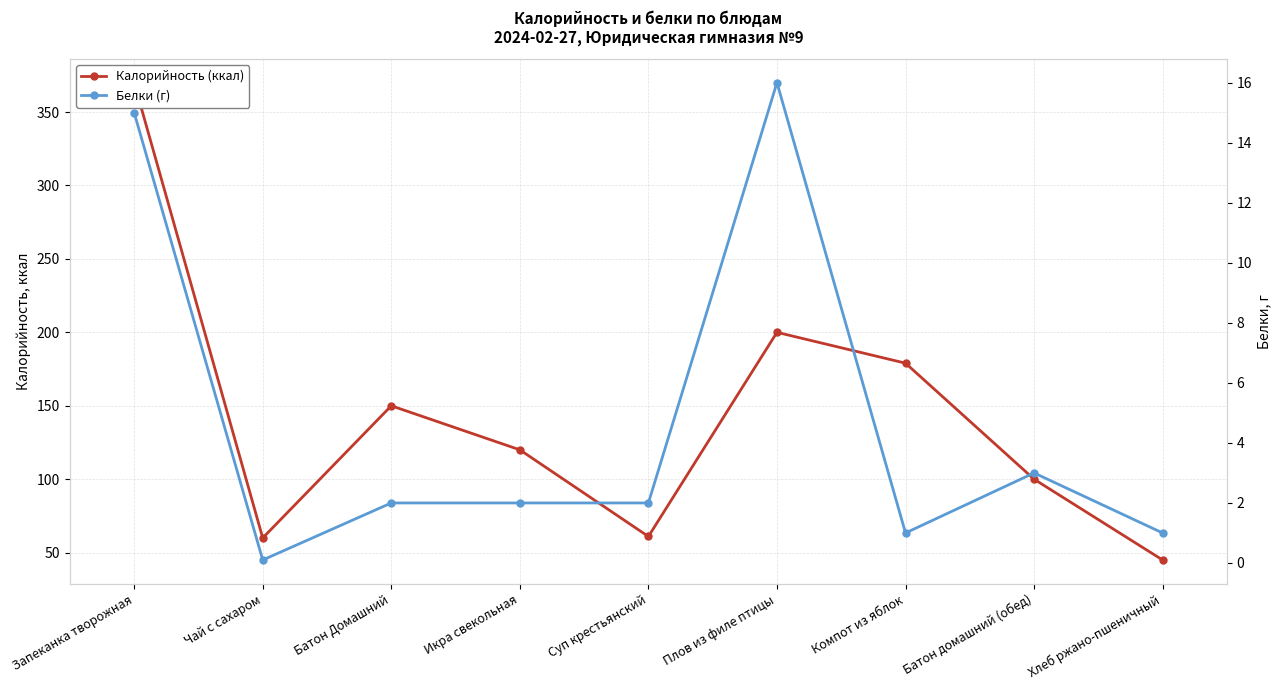

True or false: Белки (г) and Калорийность (ккал) cross at least once.

False